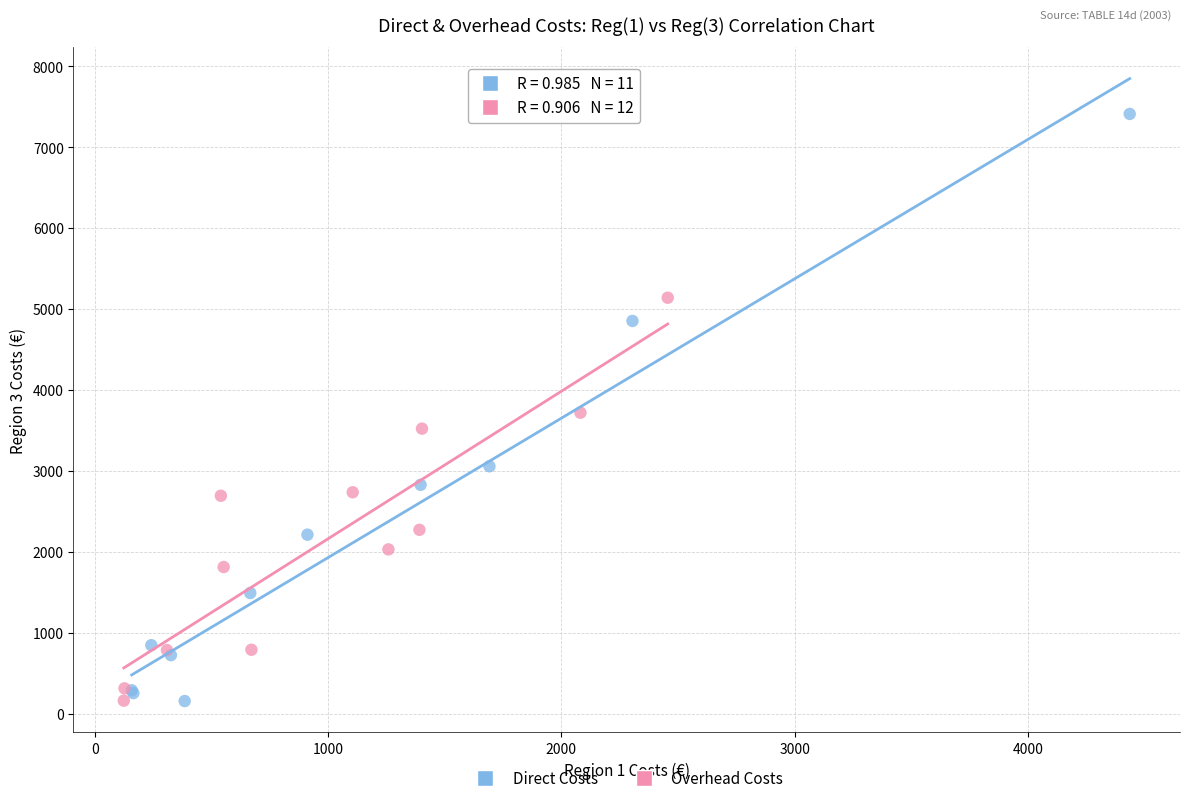

Which series has the widest spread of Y values?

Direct Costs